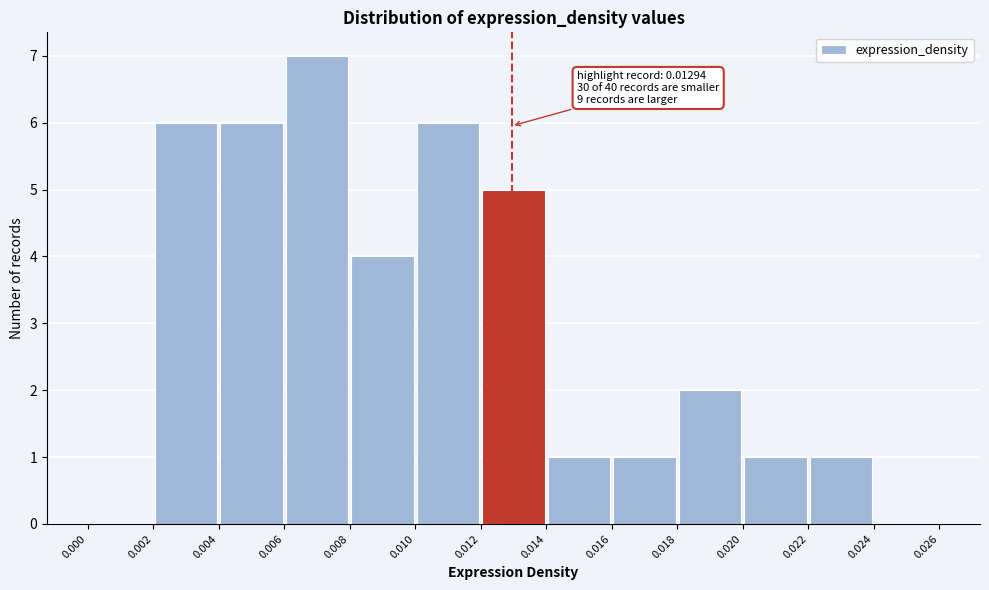

Which range on the x-axis has the tallest bar?

0.006 to 0.008